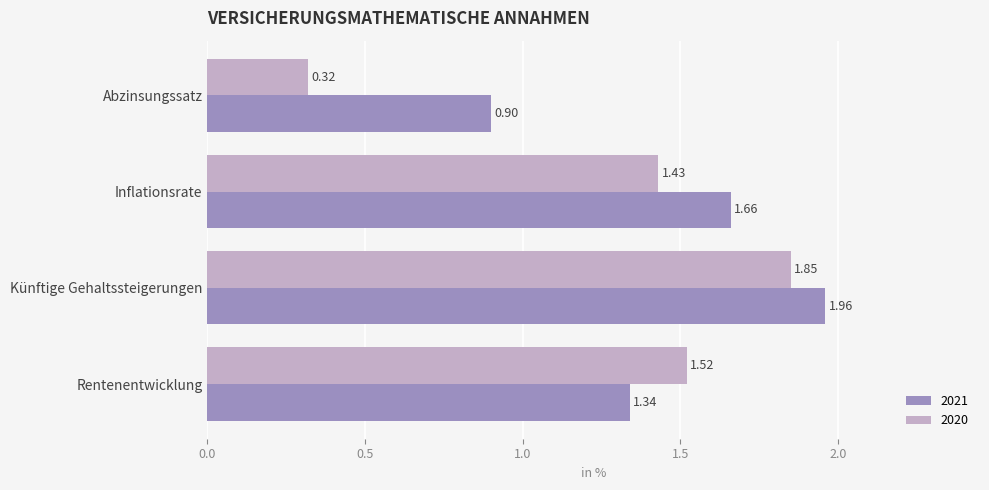

Which series changed the most between Inflationsrate and Künftige Gehaltssteigerungen?

2020